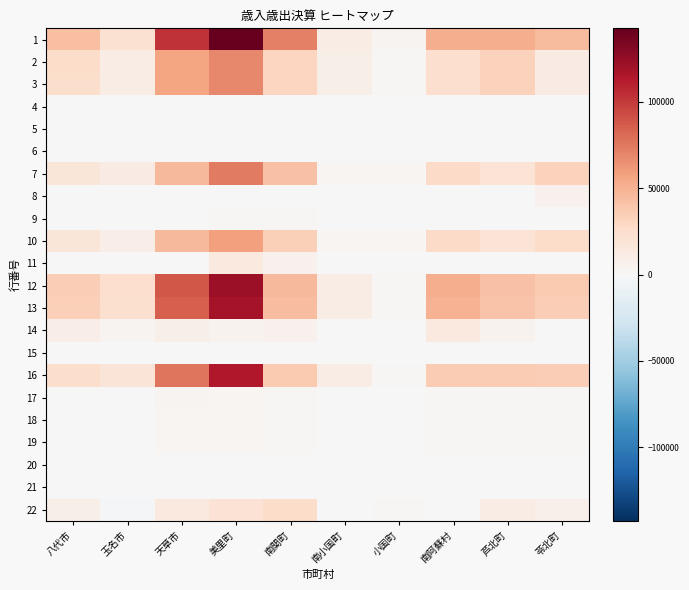

Reading left to right, list all the values displayed in this chart.

1: 八代市=42798	玉名市=22140	天草市=102399	美里町=142451	南関町=72176	南小国町=11058	小国町=3953	南阿蘇村=51530	芦北町=52296	苓北町=44630
2: 八代市=25880	玉名市=10776	天草市=56317	美里町=68352	南関町=30275	南小国町=8613	小国町=1706	南阿蘇村=24124	芦北町=33020	苓北町=12033
3: 八代市=25224	玉名市=10770	天草市=56317	美里町=68257	南関町=30233	南小国町=8609	小国町=1706	南阿蘇村=24092	芦北町=32997	苓北町=12028
4: 八代市=0	玉名市=0	天草市=0	美里町=0	南関町=0	南小国町=0	小国町=0	南阿蘇村=0	芦北町=0	苓北町=0
5: 八代市=0	玉名市=0	天草市=0	美里町=0	南関町=0	南小国町=0	小国町=0	南阿蘇村=0	芦北町=0	苓北町=0
6: 八代市=656	玉名市=6	天草市=0	美里町=95	南関町=42	南小国町=4	小国町=0	南阿蘇村=32	芦北町=23	苓北町=5
7: 八代市=16918	玉名市=11364	天草市=46082	美里町=74099	南関町=41901	南小国町=2445	小国町=2247	南阿蘇村=27406	芦北町=19276	苓北町=32597
8: 八代市=0	玉名市=0	天草市=0	美里町=0	南関町=0	南小国町=0	小国町=0	南阿蘇村=0	芦北町=0	苓北町=5739
9: 八代市=0	玉名市=1027	天草市=0	美里町=1639	南関町=1765	南小国町=0	小国町=0	南阿蘇村=0	芦北町=0	苓北町=144
10: 八代市=16918	玉名市=9788	天草市=46071	美里町=58442	南関町=34407	南小国町=2445	小国町=2247	南阿蘇村=27406	芦北町=19276	苓北町=26618
11: 八代市=0	玉名市=549	天草市=11	美里町=14018	南関町=5729	南小国町=0	小国町=0	南阿蘇村=0	芦北町=0	苓北町=96
12: 八代市=34936	玉名市=23612	天草市=88107	美里町=121568	南関町=45638	南小国町=10729	小国町=2154	南阿蘇村=51918	芦北町=42126	苓北町=37572
13: 八代市=33912	玉名市=22516	天草市=84654	美里町=118762	南関町=43620	南小国町=10260	小国町=1977	南阿蘇村=50008	芦北町=40881	苓北町=35363
14: 八代市=9277	玉名市=4308	天草市=7874	美里町=4650	南関町=6197	南小国町=0	小国町=0	南阿蘇村=13782	芦北町=5008	苓北町=0
15: 八代市=0	玉名市=0	天草市=0	美里町=0	南関町=0	南小国町=0	小国町=0	南阿蘇村=0	芦北町=0	苓北町=0
16: 八代市=24635	玉名市=18208	天草市=76780	美里町=114112	南関町=37423	南小国町=10260	小国町=1977	南阿蘇村=36226	芦北町=35873	苓北町=35363
17: 八代市=1024	玉名市=1096	天草市=3453	美里町=2806	南関町=2018	南小国町=469	小国町=177	南阿蘇村=1910	芦北町=1245	苓北町=2209
18: 八代市=1024	玉名市=1096	天草市=2740	美里町=2795	南関町=2018	南小国町=469	小国町=177	南阿蘇村=1910	芦北町=1245	苓北町=2209
19: 八代市=1024	玉名市=1096	天草市=2740	美里町=2795	南関町=2018	南小国町=469	小国町=177	南阿蘇村=1910	芦北町=1245	苓北町=2209
20: 八代市=0	玉名市=0	天草市=0	美里町=0	南関町=0	南小国町=0	小国町=0	南阿蘇村=0	芦北町=0	苓北町=0
21: 八代市=0	玉名市=0	天草市=713	美里町=11	南関町=0	南小国町=0	小国町=0	南阿蘇村=0	芦北町=0	苓北町=0
22: 八代市=7862	玉名市=-1472	天草市=14292	美里町=20883	南関町=26538	南小国町=329	小国町=1799	南阿蘇村=-388	芦北町=10170	苓北町=7058